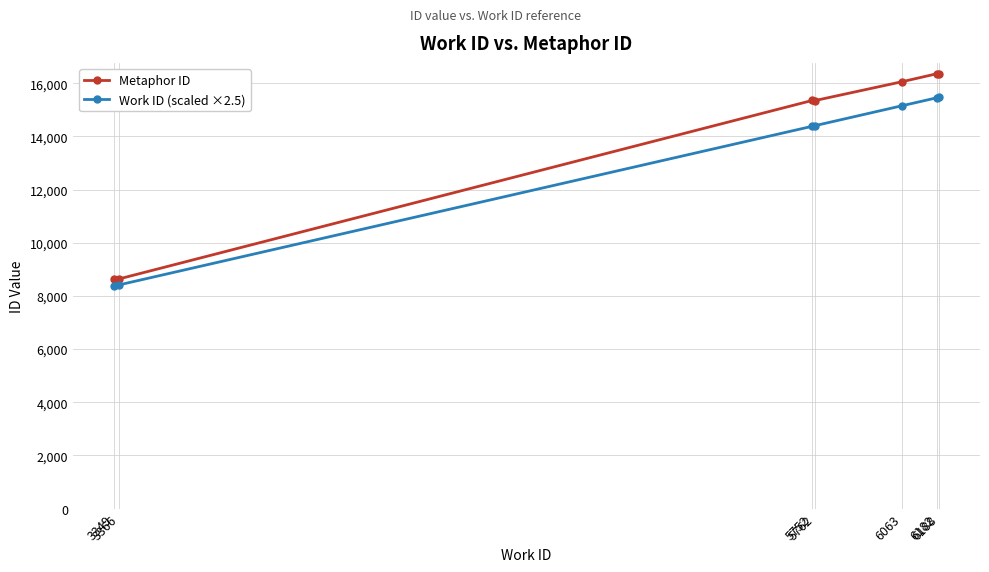

Which series has the largest total across all categories?

Metaphor ID